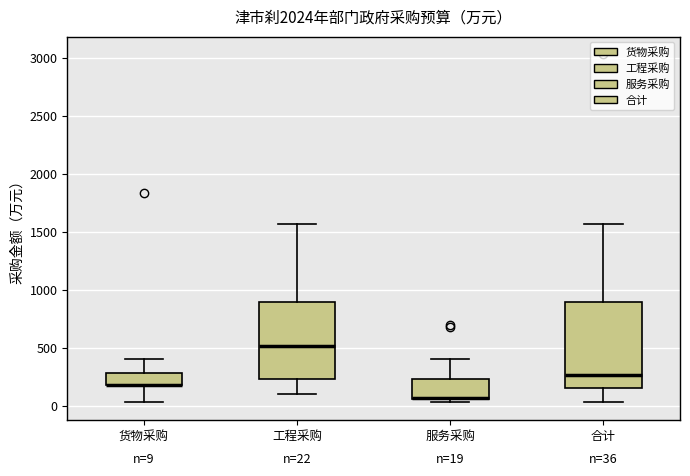

Which box is the tallest, from its lower edge to its upper edge?

合计